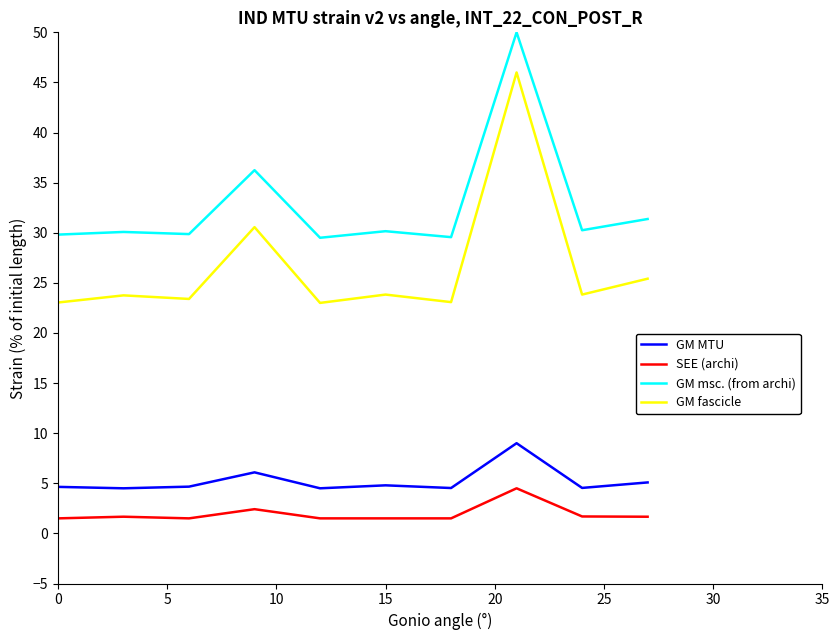

Which series has the largest range (max minus min)?

GM fascicle